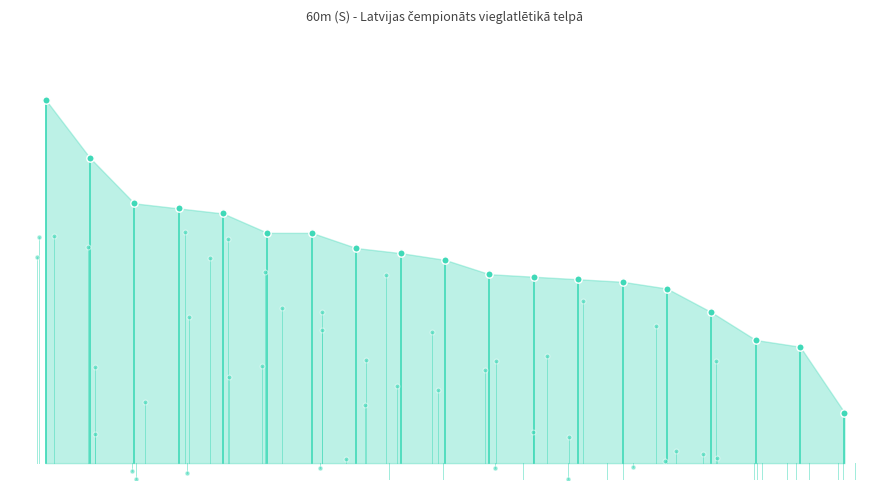

What is the change in value from Elfa Misāne to Ilva Janīte?

-23